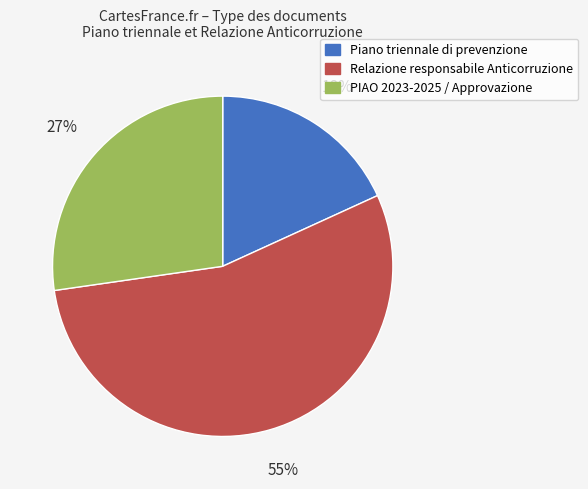

Which category has the smallest portion of the pie?

Piano triennale di prevenzione